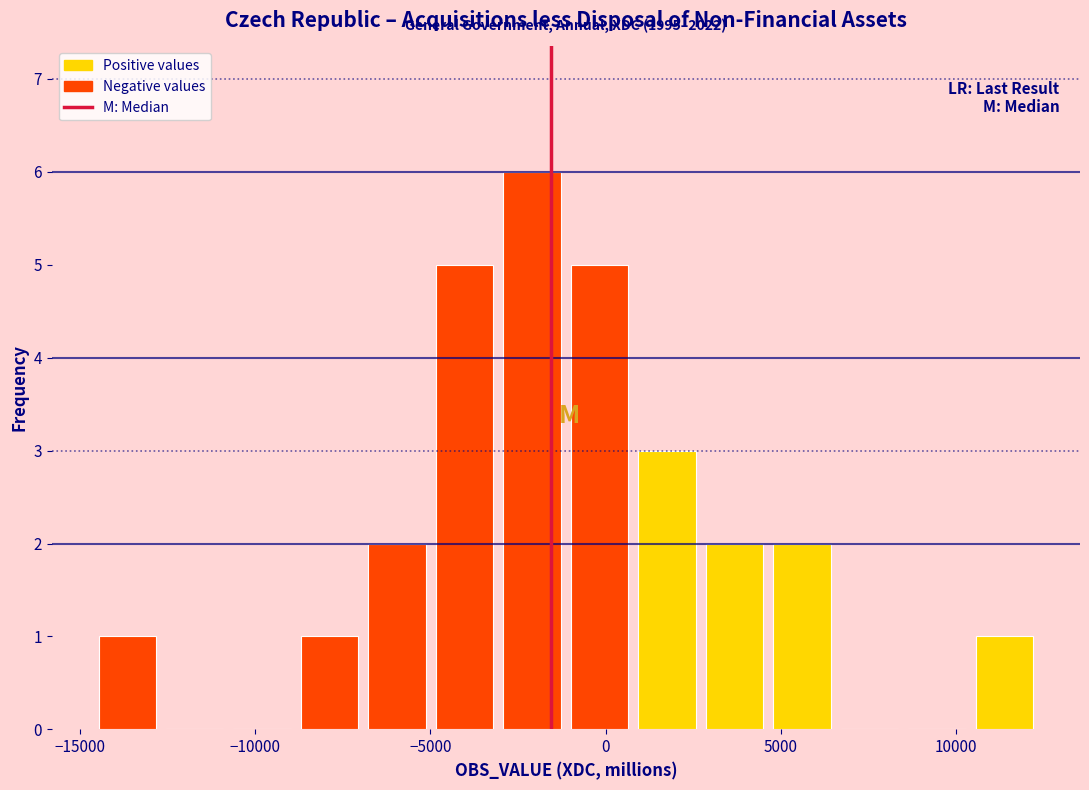

Read against the x-axis, roughly where is the centre of the tallest bar?

-2000